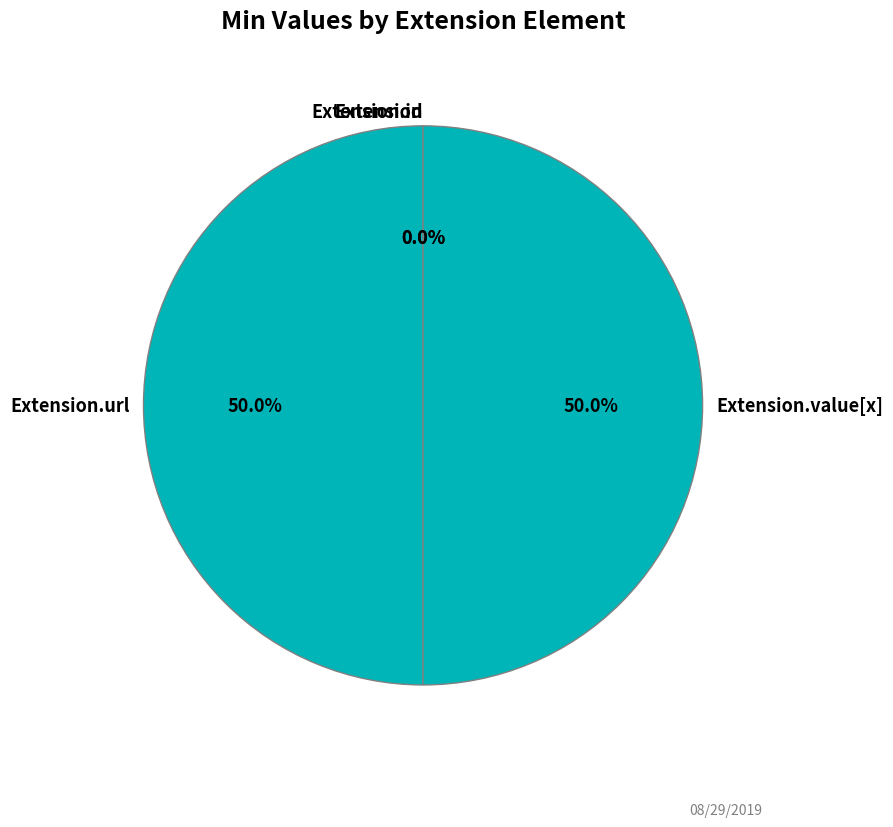

What percentage is the Extension.value[x] slice, to the nearest percent?

50%